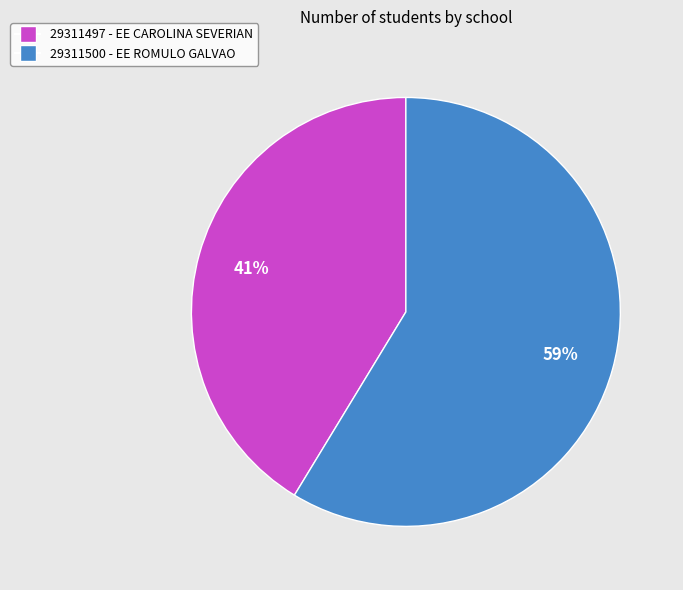

Which has a higher value, 29311500 - EE ROMULO GALVAO or 29311497 - EE CAROLINA SEVERIAN?

29311500 - EE ROMULO GALVAO